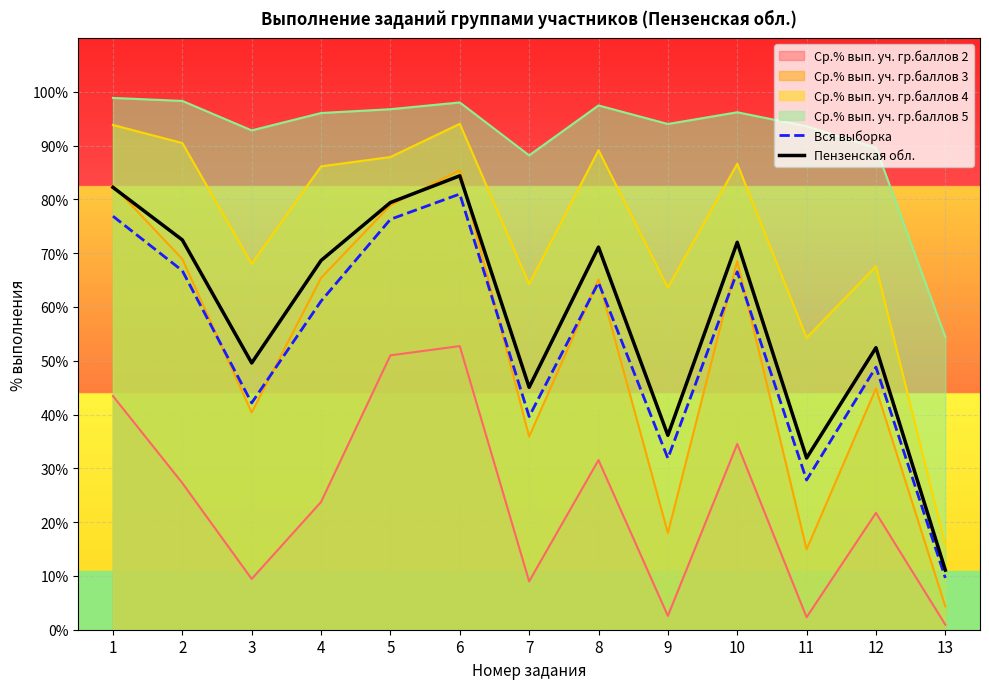

Where does the Пензенская обл. series first go above 68?

1